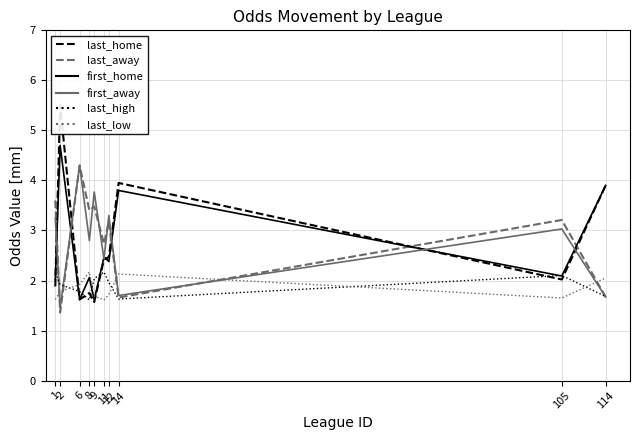

Between 14 and 9, which is larger?

14